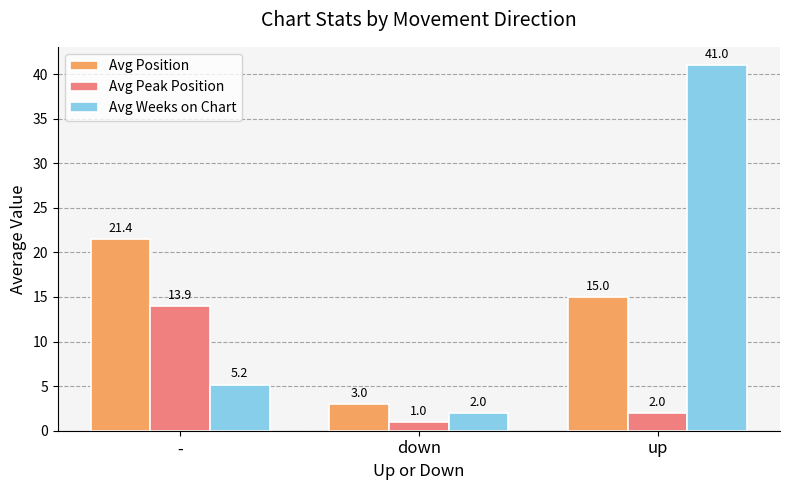

How many bars are there in each group?

3